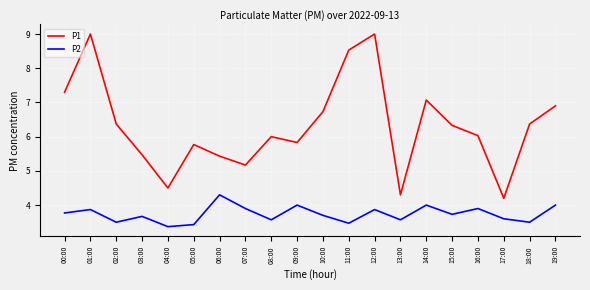

True or false: P1 has a value of 4.0 at 14:00.

False